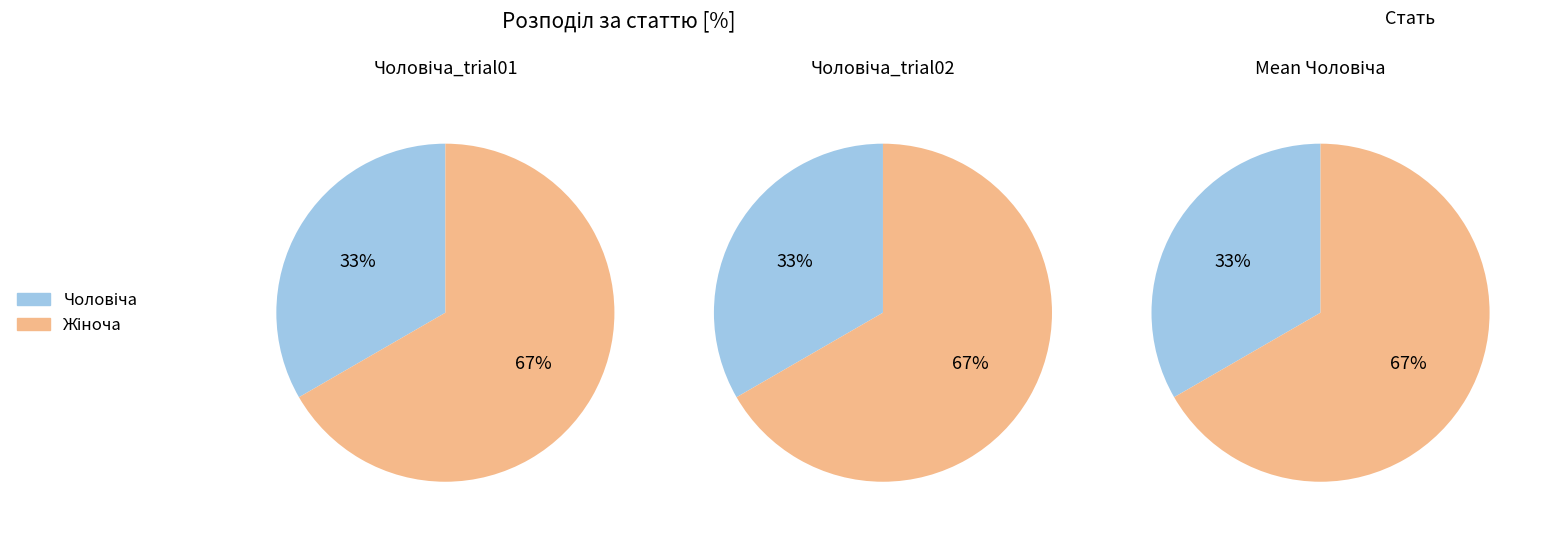

What is the ratio of the value at Жіноча to the value at Чоловіча?

2.0